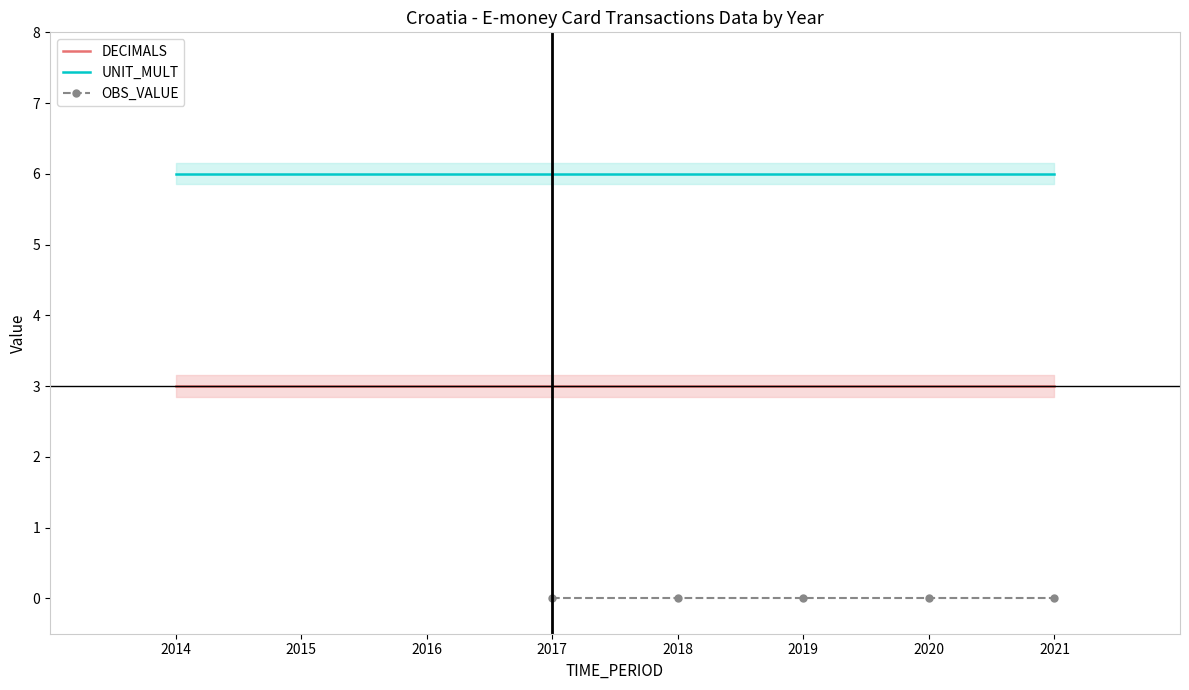

What is the minimum value for DECIMALS?

3